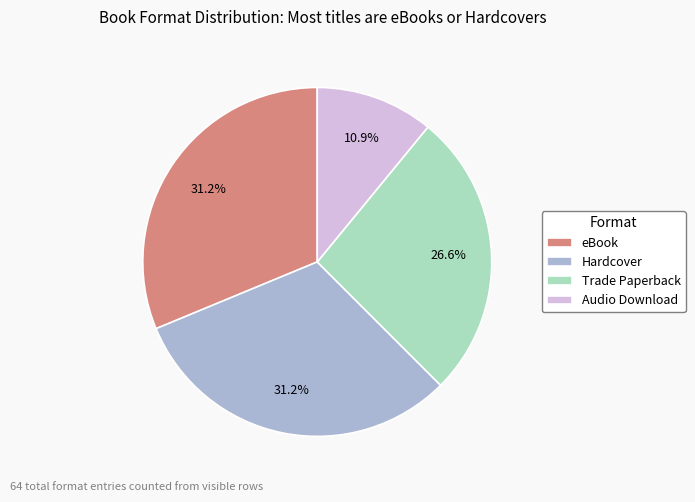

To the nearest percent, what is the difference between the largest and smallest slice percentages?

20%